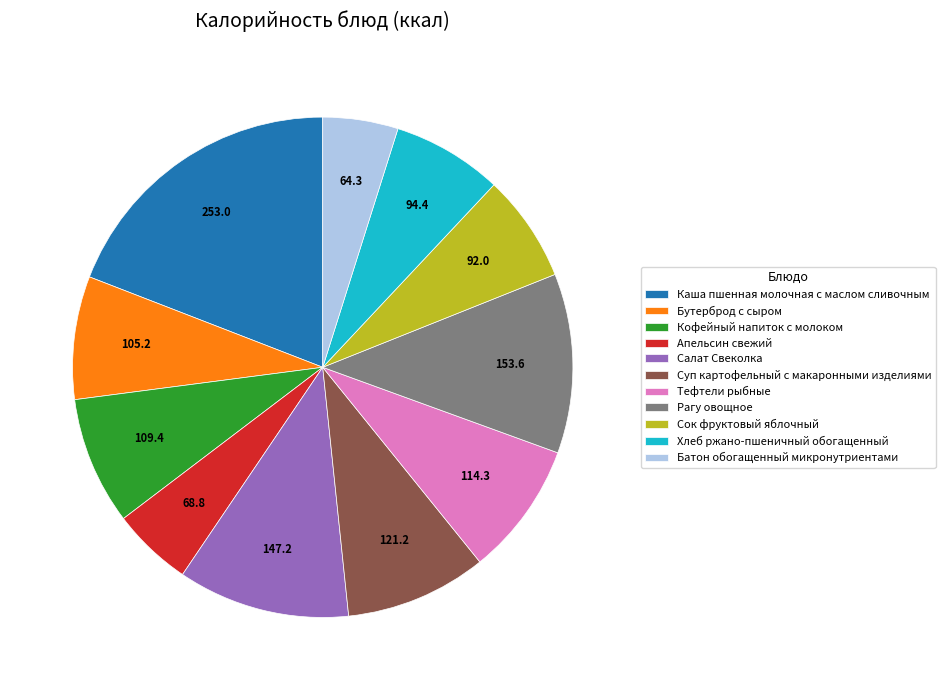

Combined, do Хлеб ржано-пшеничный обогащенный and Апельсин свежий account for over 50%?

No